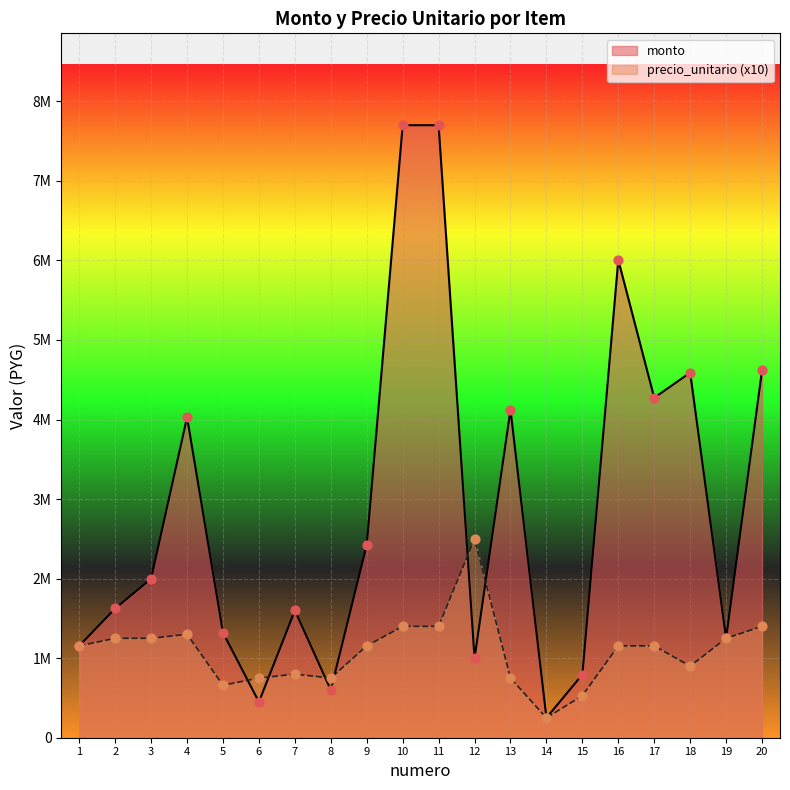

Is the value of precio_unitario at 6 greater than the value of monto at 3?

No